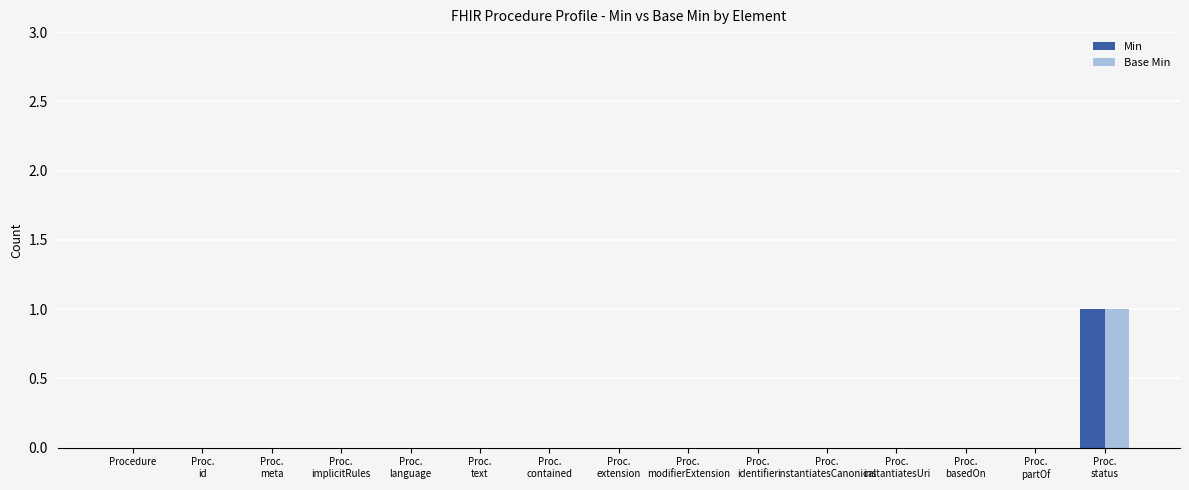

Which series has the widest spread of values?

Min